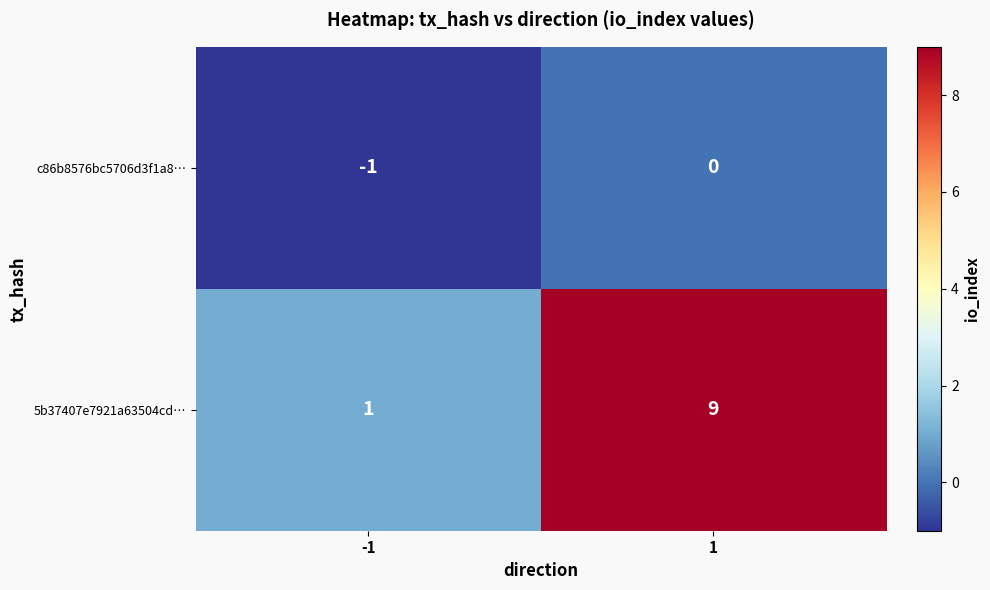

Which series changed the most between -1 and 1?

5b37407e7921a63504cd…